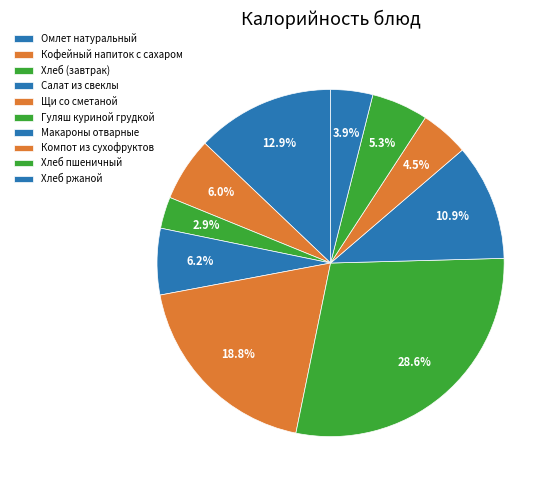

Rank the categories by value from lowest to highest.

Хлеб (завтрак), Хлеб ржаной, Компот из сухофруктов, Хлеб пшеничный, Кофейный напиток с сахаром, Салат из свеклы, Макароны отварные, Омлет натуральный, Щи со сметаной, Гуляш куриной грудкой